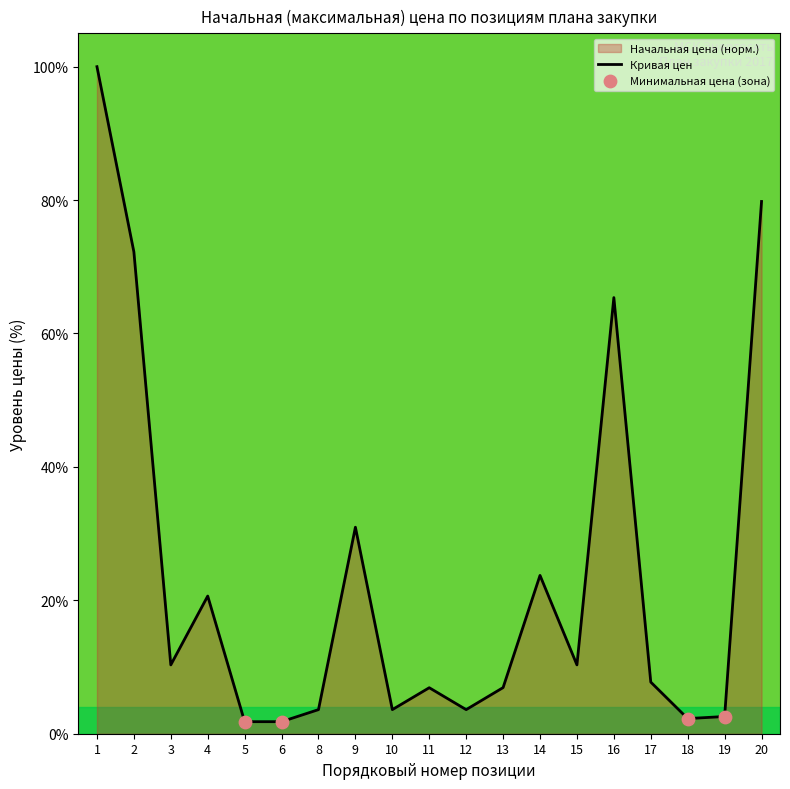

Approximately how many times larger is the value at 20 compared to 18?

35.1